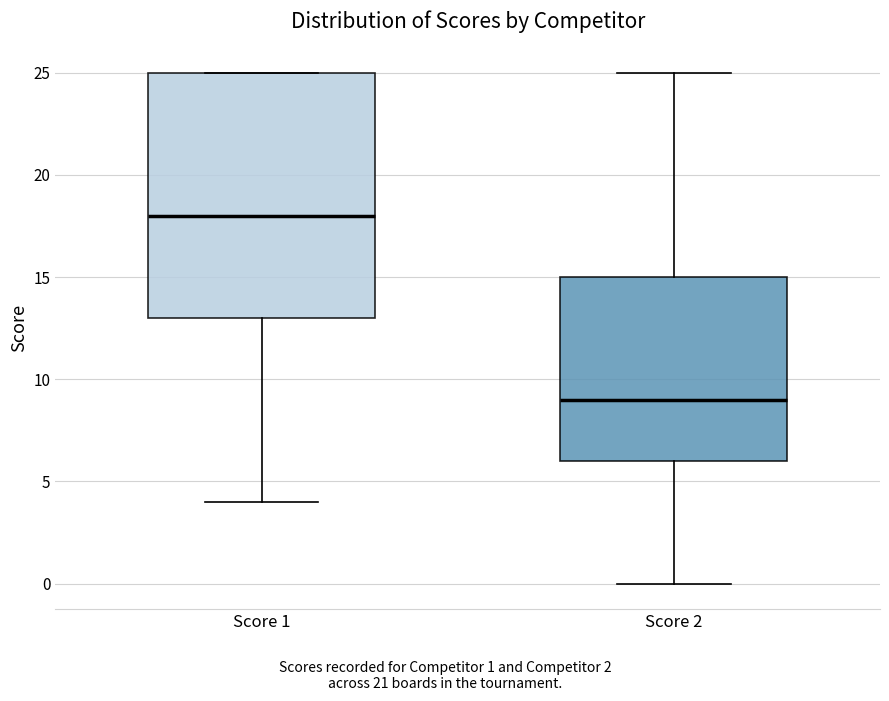

Reading left to right, transcribe this box plot: for each box, give where its median line is, the range the box spans, and where its two whiskers end, as read against the y-axis. The values are not printed on the chart, so give them approximately, as read against the axis.

Score 1: median 18, box 13 to 25, whiskers 4 to 25
Score 2: median 9, box 6 to 15, whiskers 0 to 25